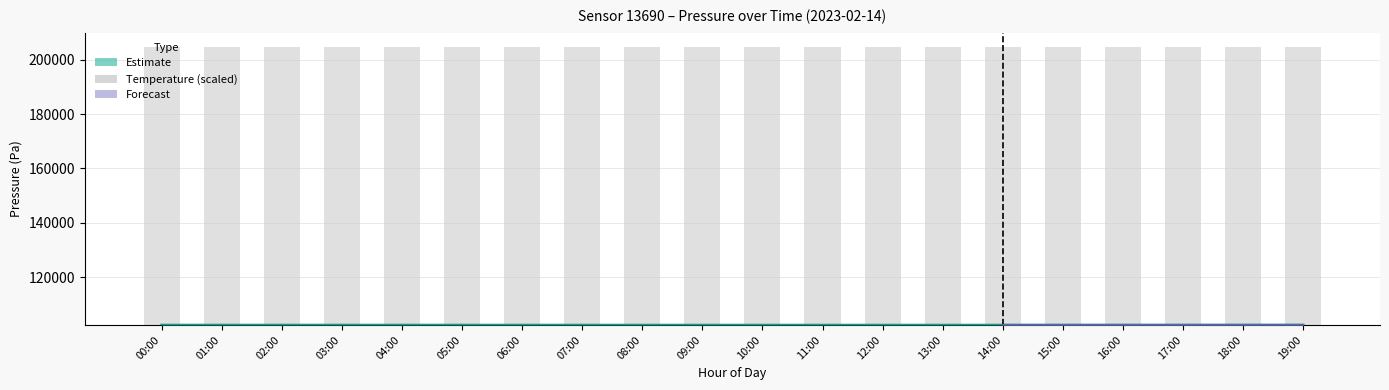

The chart shows a value of 102404.0 at 01:00. True or false?

True